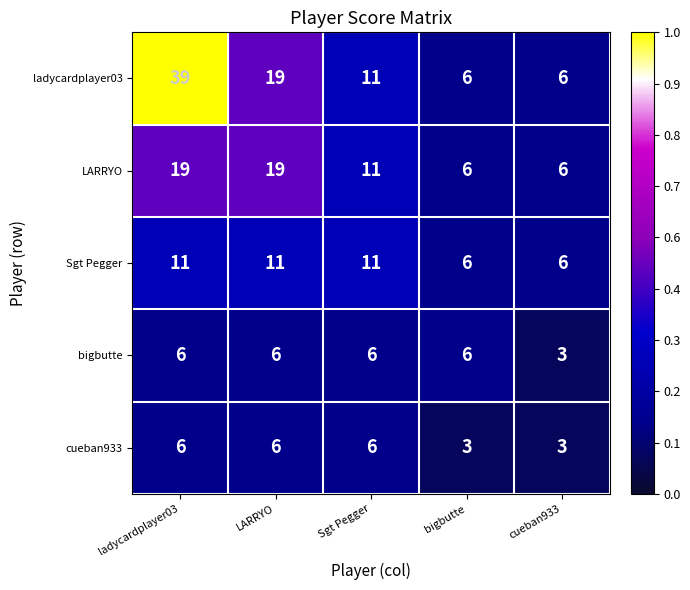

What is the smallest value displayed?

3